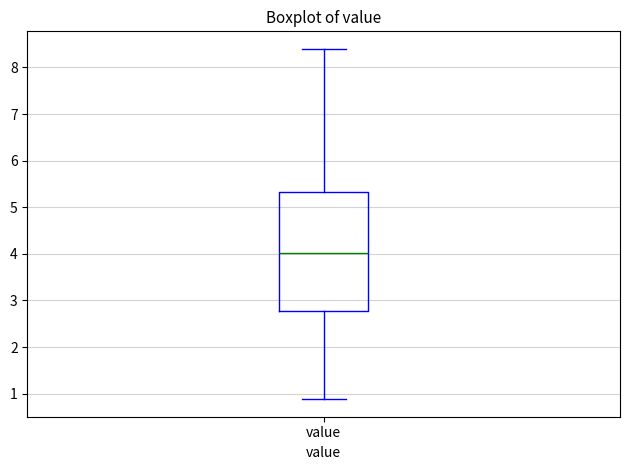

Where is the lower edge of the box for value on the y-axis? The values are not printed on the chart, so give them approximately, as read against the axis.

2.8